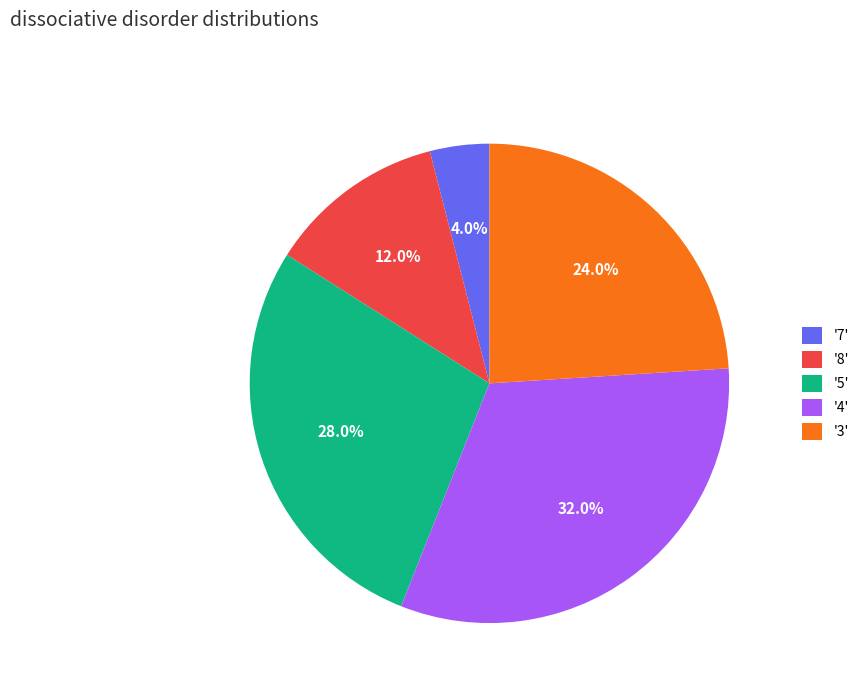

Which has a higher value, '5' or '8'?

'5'